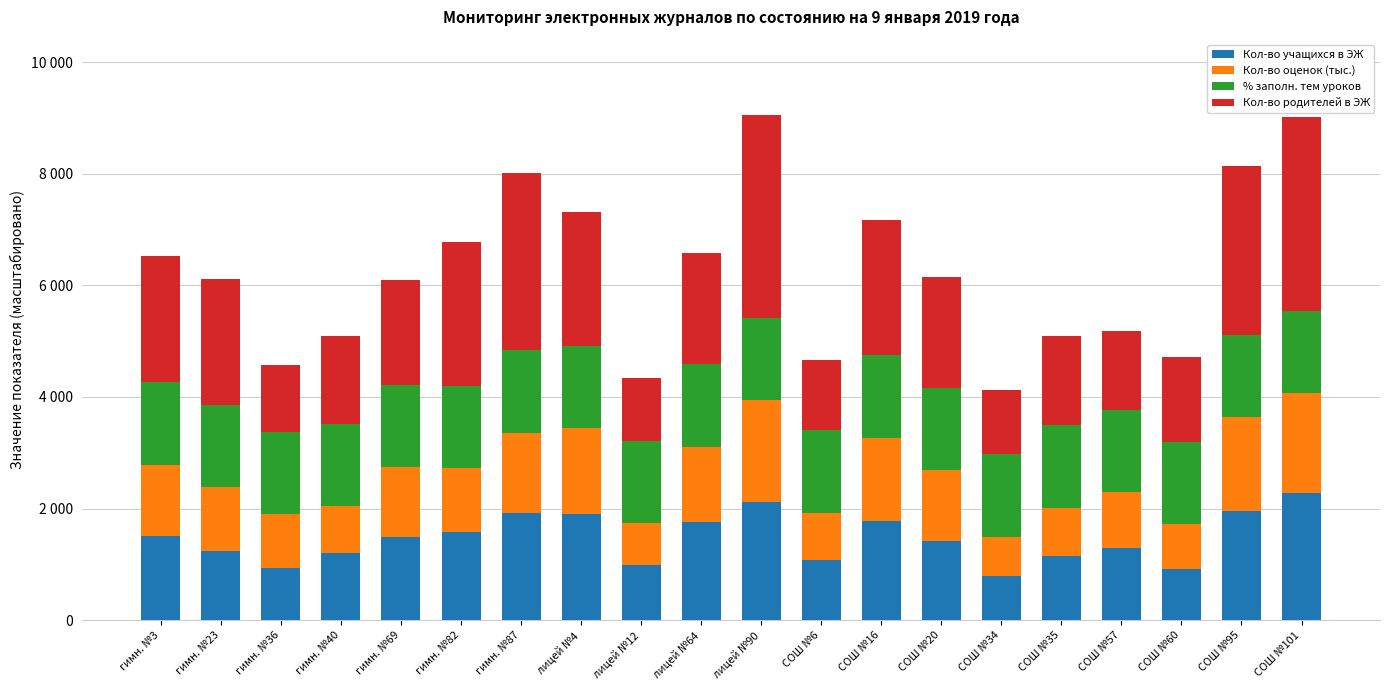

Are the bars grouped side by side (vs. stacked)?

No